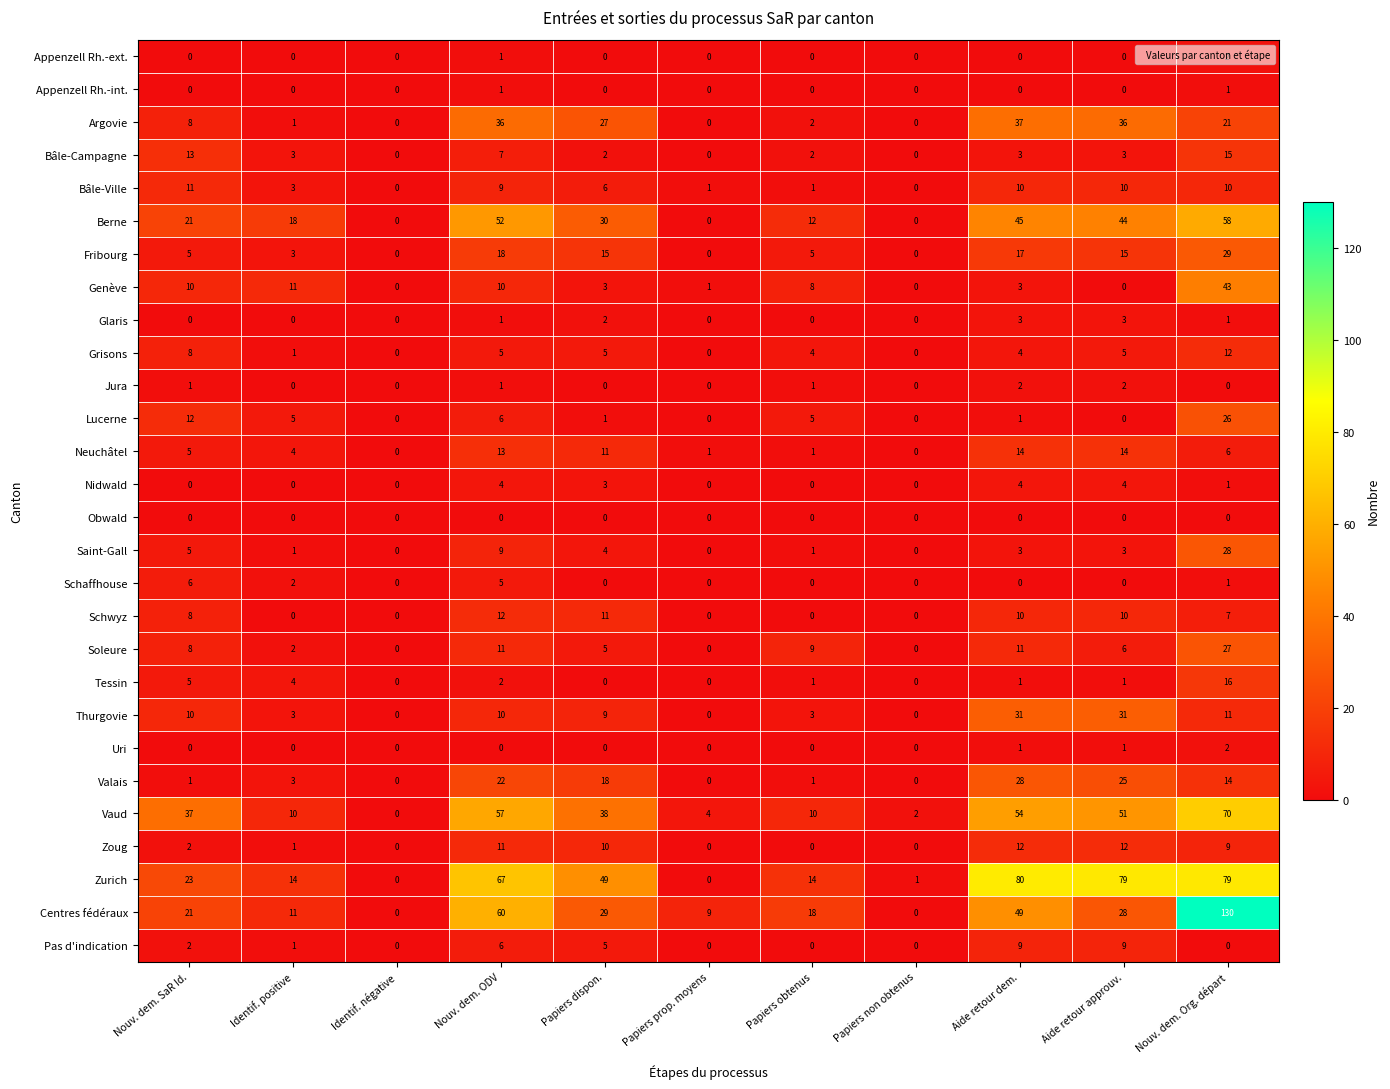

Count the Schaffhouse values in the range 0 to 2.

9